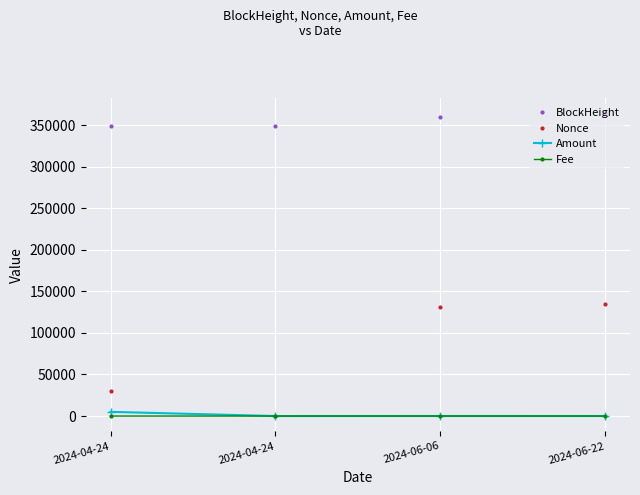

Rank the categories by Nonce value from highest to lowest.

2024-06-22, 2024-06-06, 2024-04-24, 2024-04-24